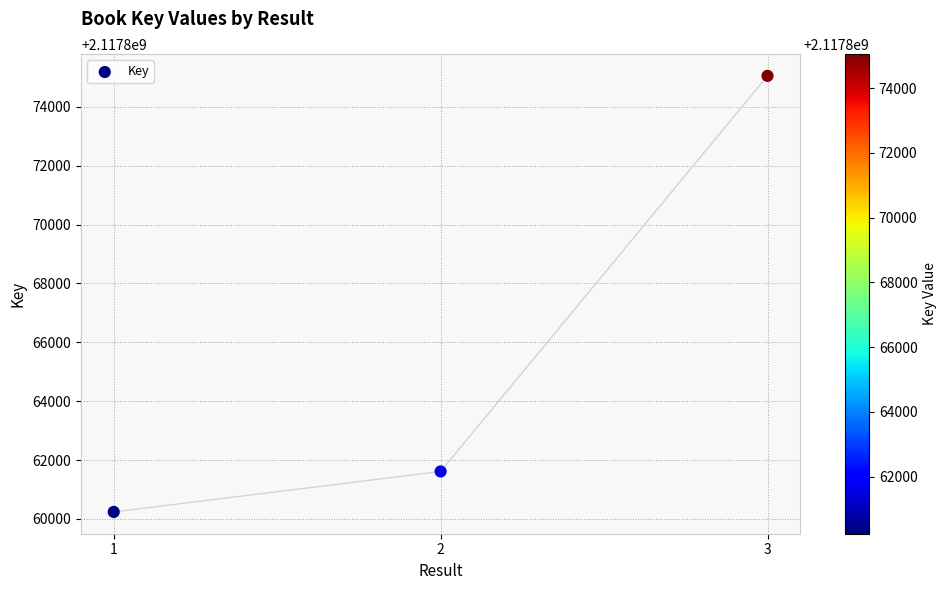

What is the range of Y values (max minus min)?

14815